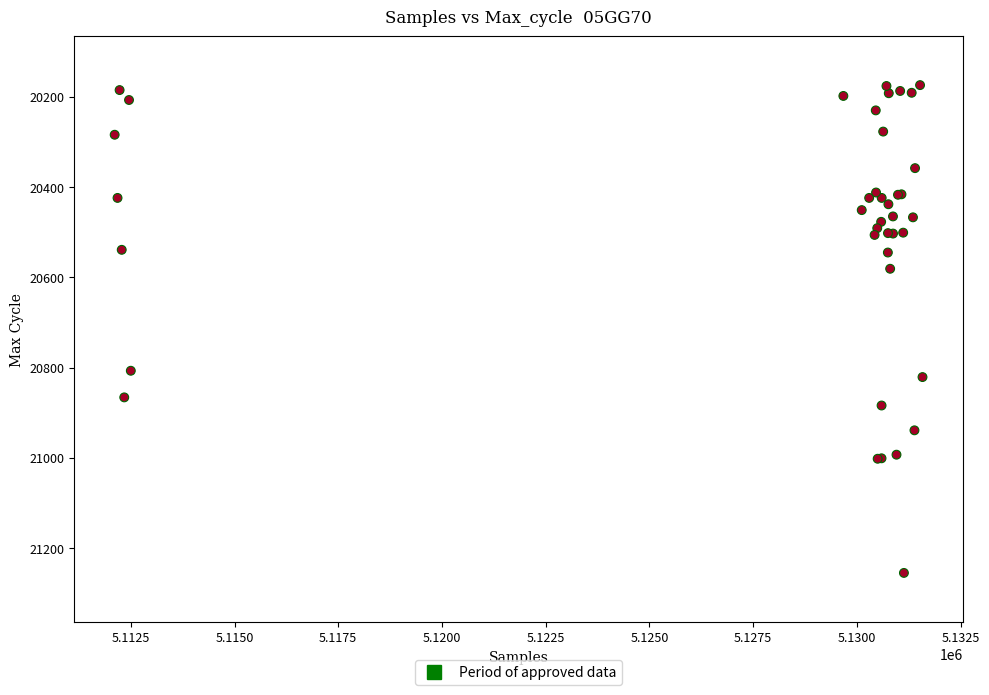

What Y value in the scatter plot is closest to 20714?

20807